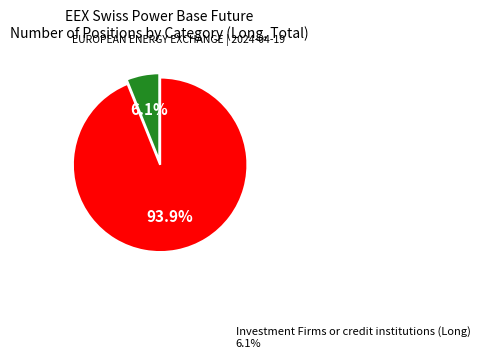

Does any single category account for the majority?

Yes